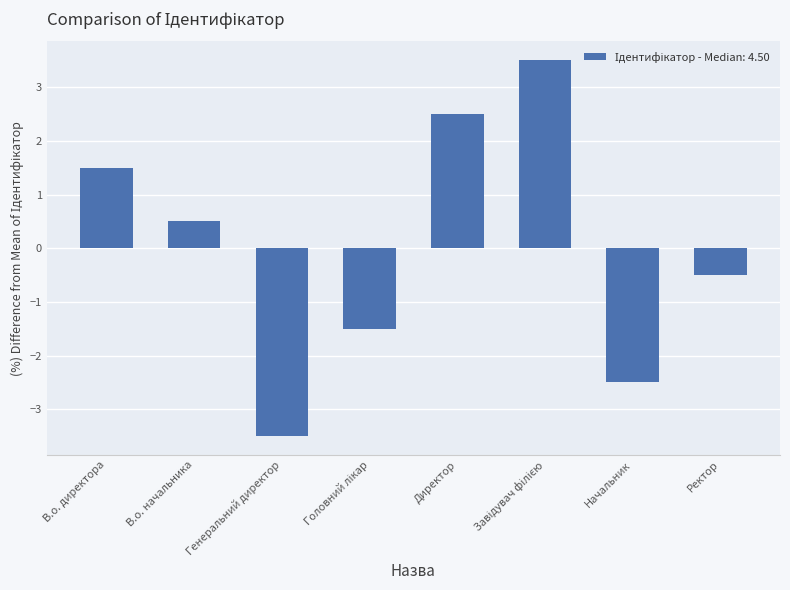

Approximately how many times larger is the value at В.о. начальника compared to Директор?

0.2